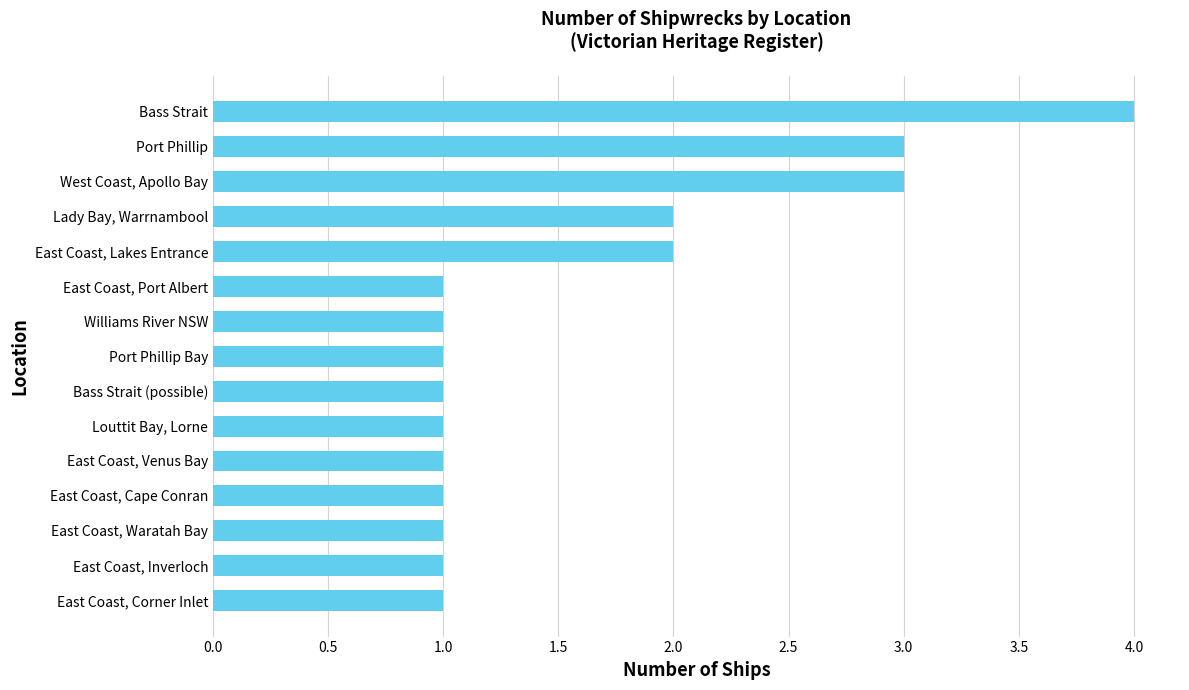

True or false: the data shows 1 at Louttit Bay, Lorne.

True